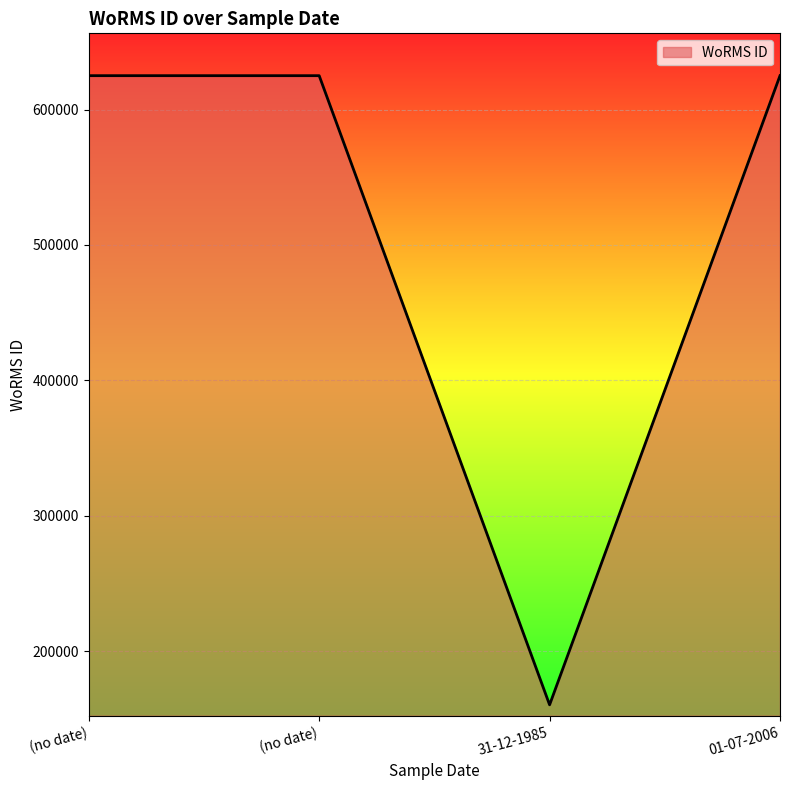

Which label corresponds to the smallest value in the chart?

31-12-1985